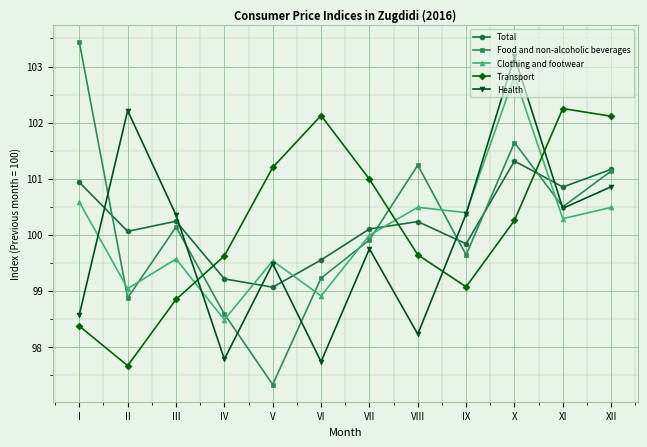

What is the approximate value of Transport at X?

100.3